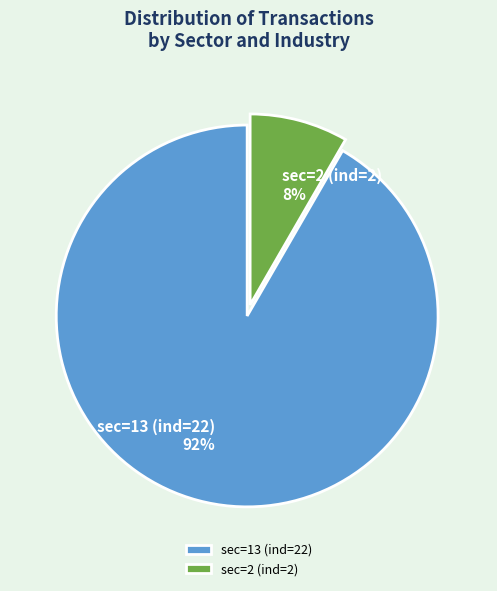

How many segments does this pie chart have?

2